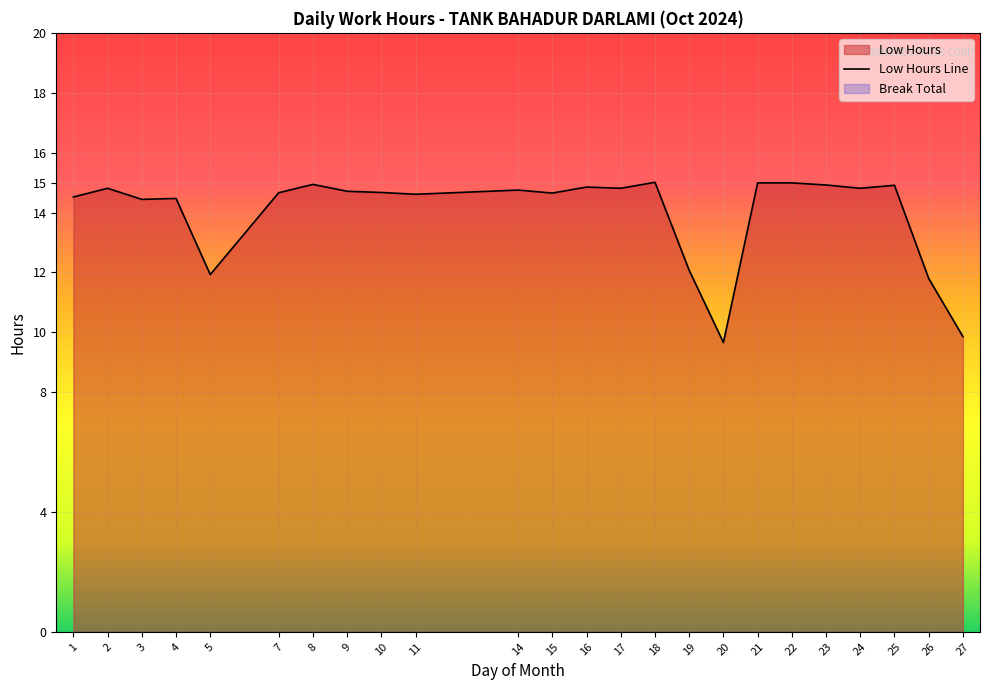

List the labels in order of value, smallest first.

20, 27, 26, 5, 19, 3, 4, 1, 11, 15, 7, 10, 9, 14, 2, 17, 24, 16, 25, 23, 8, 21, 22, 18